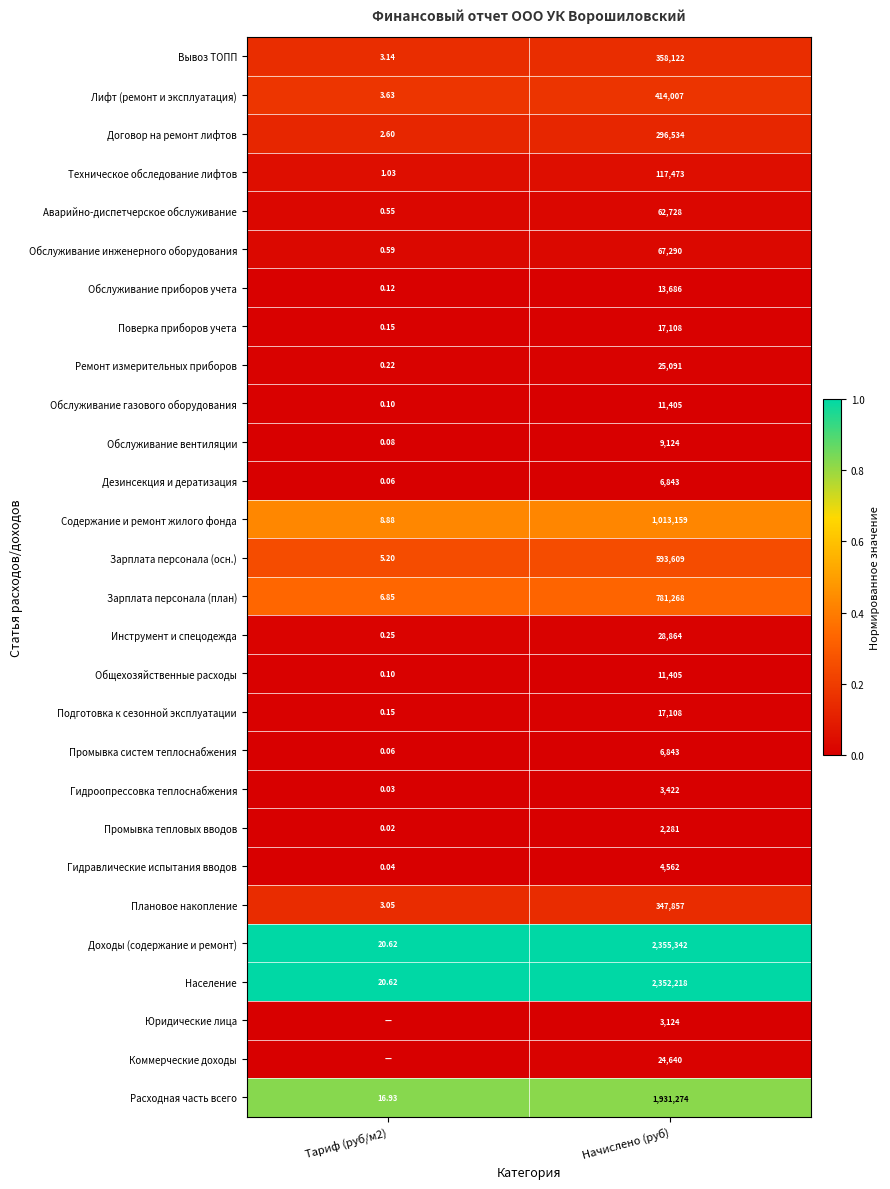

At which label does Поверка приборов учета reach its peak?

Начислено (руб)